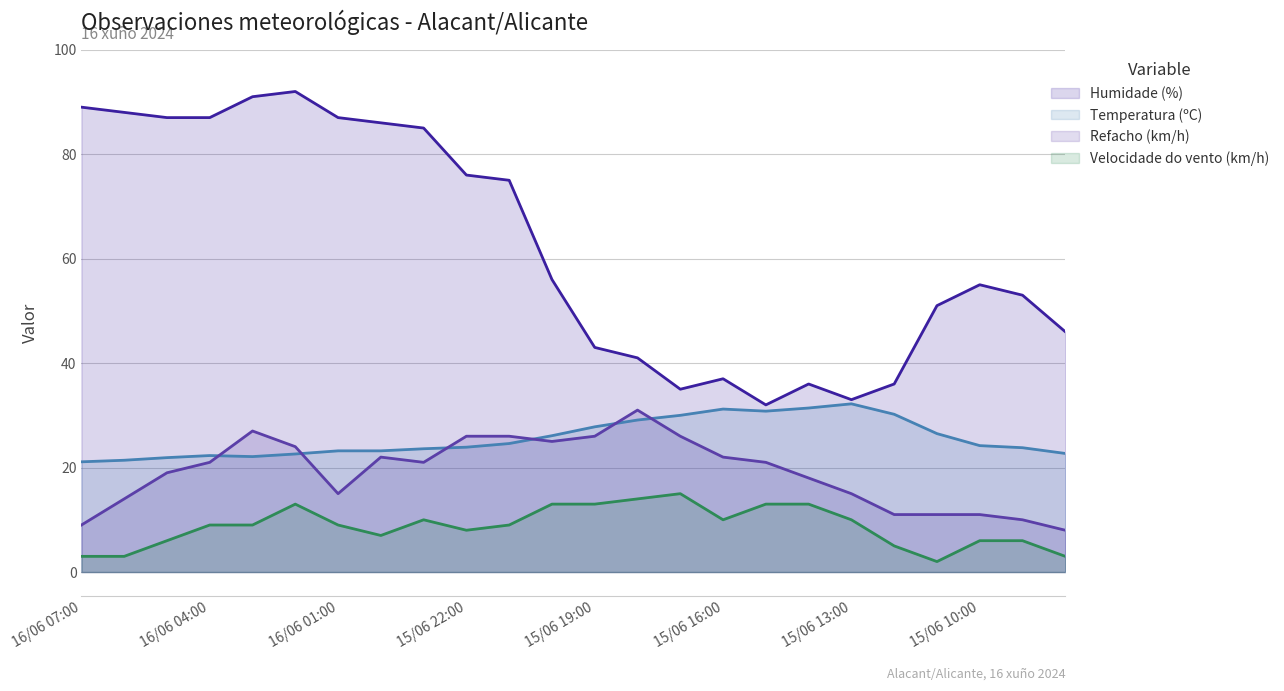

The Refacho (km/h) series shows 18.2 at 15/06 11:00. True or false?

False